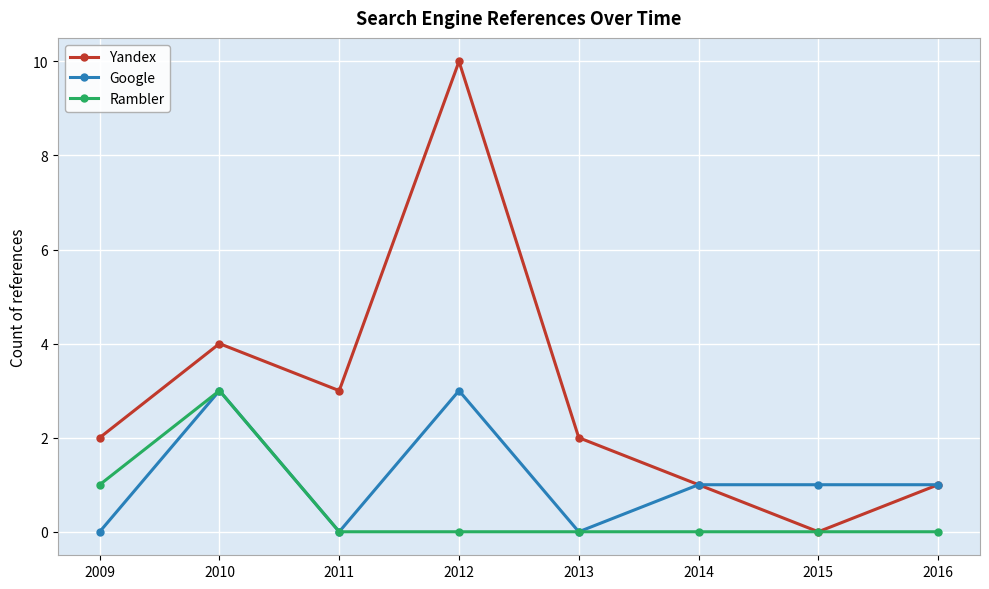

Does the chart display data point markers on the line(s)?

Yes